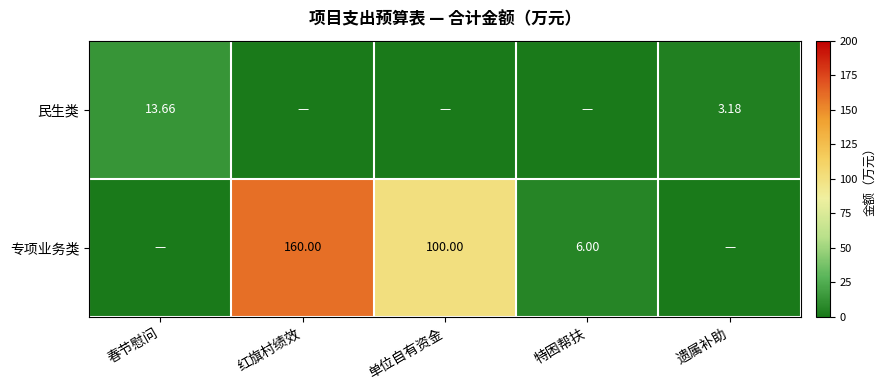

At how many categories does at least one series exceed 154?

1